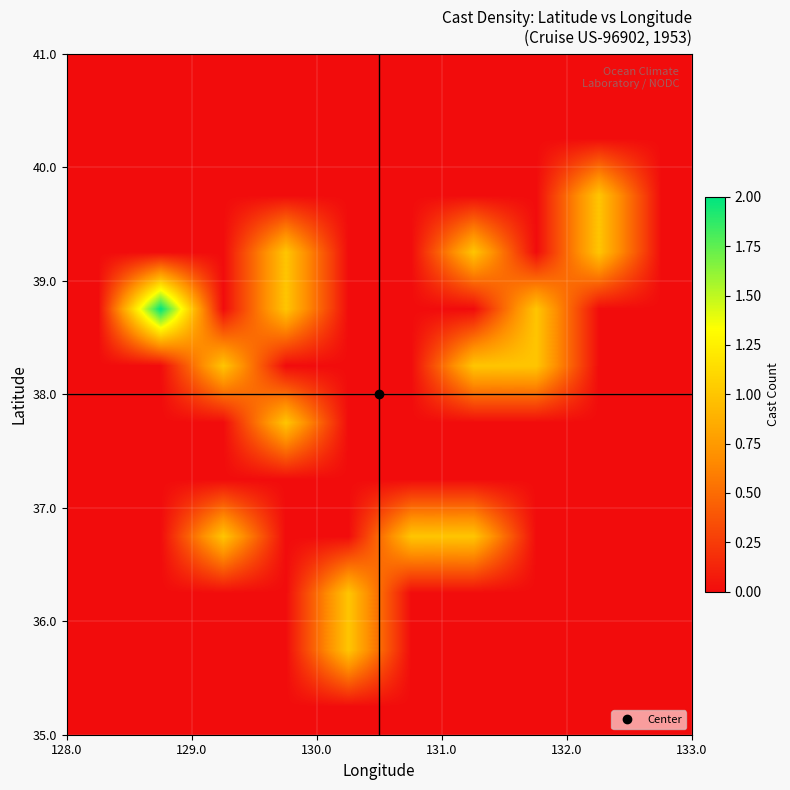

What is the maximum value shown in the chart?

2